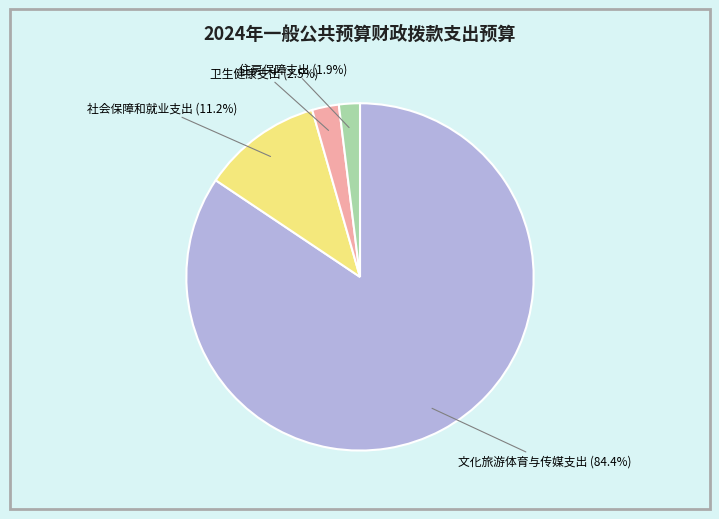

To the nearest percent, what is the combined percentage of 卫生健康支出 and 社会保障和就业支出?

14%